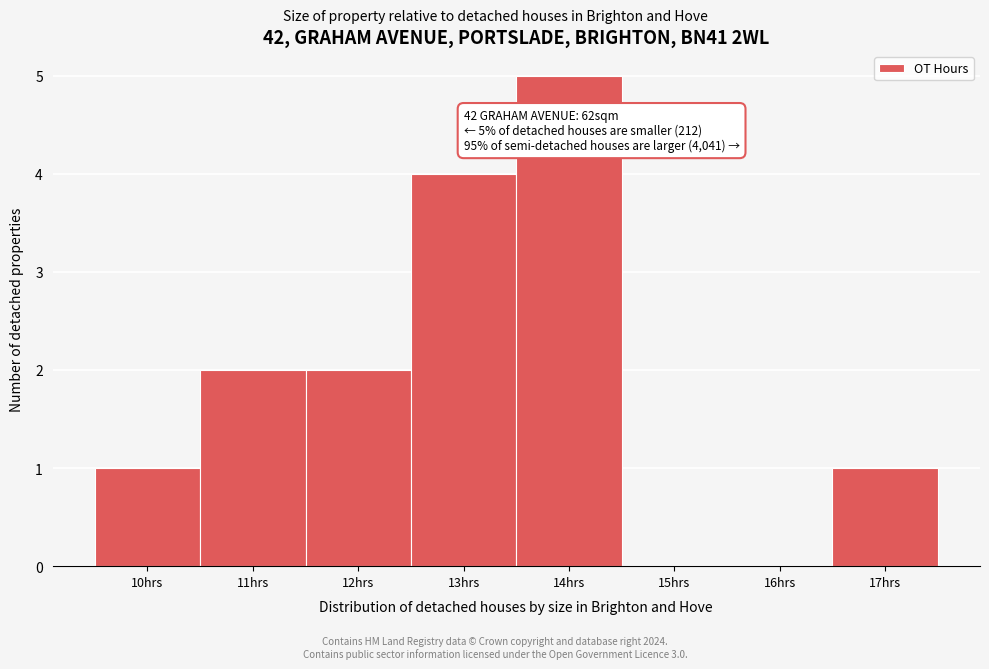

Reading left to right, what are all the values shown in this chart?

10hrs=1	11hrs=2	12hrs=2	13hrs=4	14hrs=5	15hrs=0	16hrs=0	17hrs=1